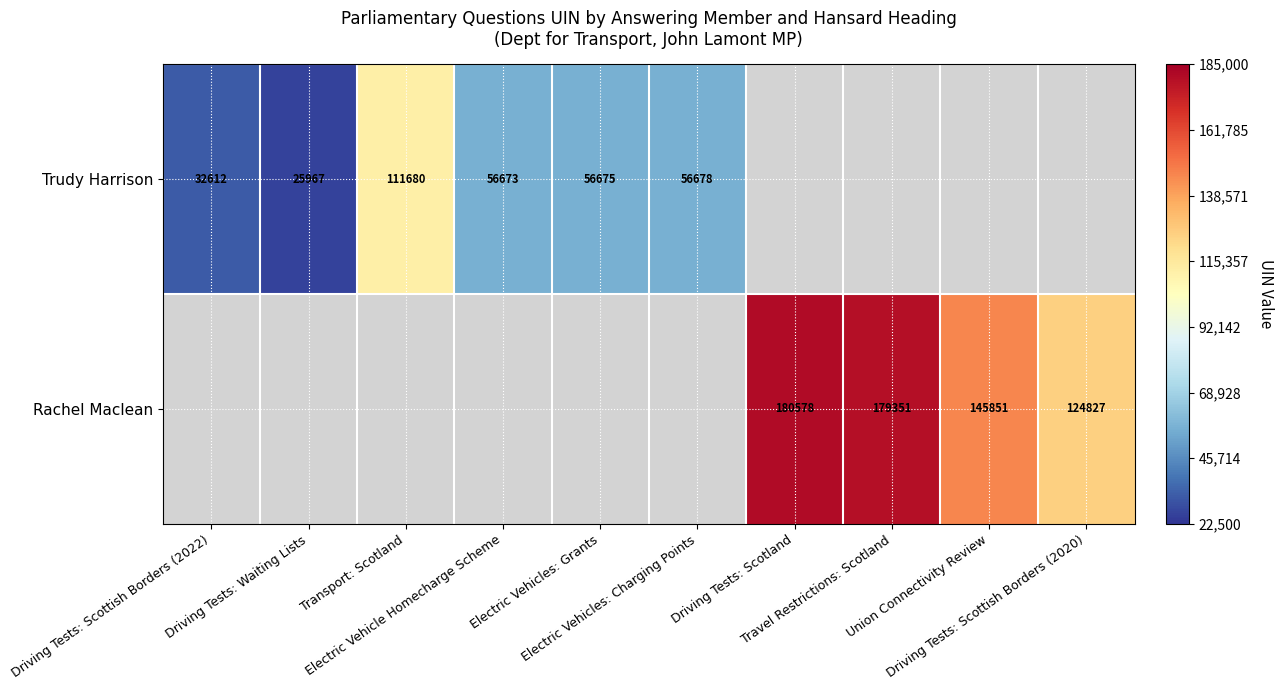

True or false: Rachel Maclean has a value of 180578.0 at Driving Tests: Scotland.

True